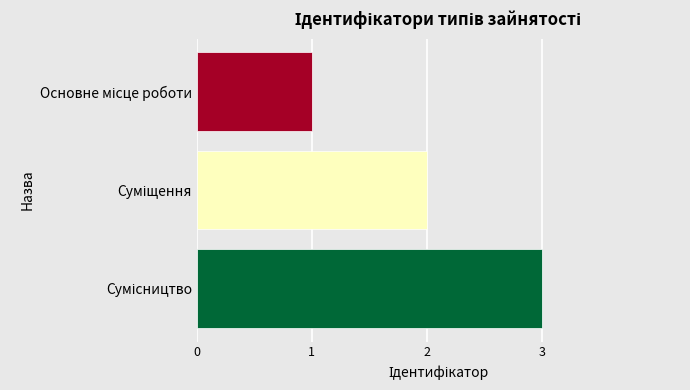

Count the number of data series in this chart.

1